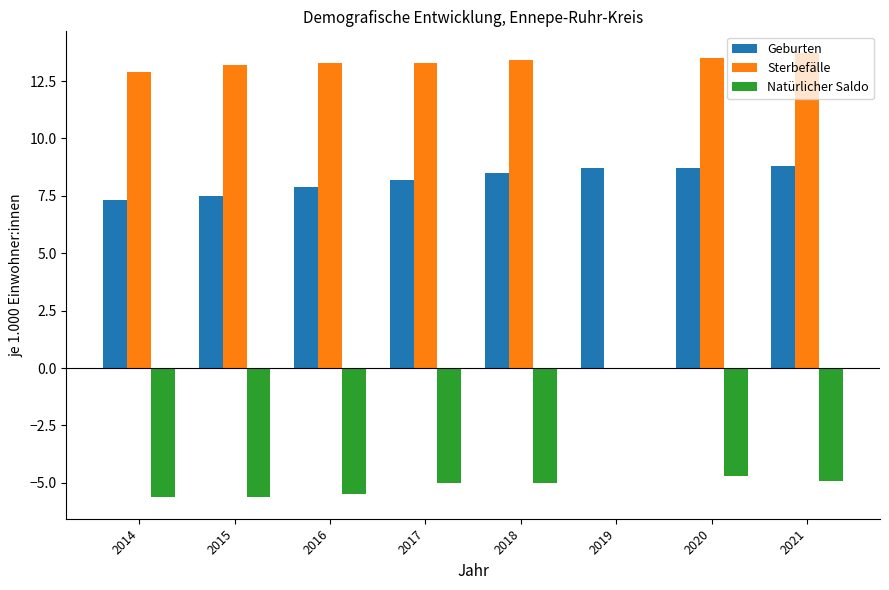

True or false: Sterbefälle has a value of 0.0 at 2019.

True